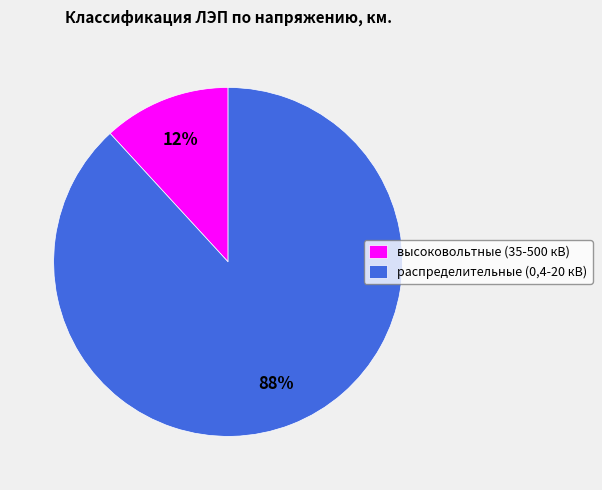

To the nearest percent, what is the difference between the largest and smallest slice percentages?

76%